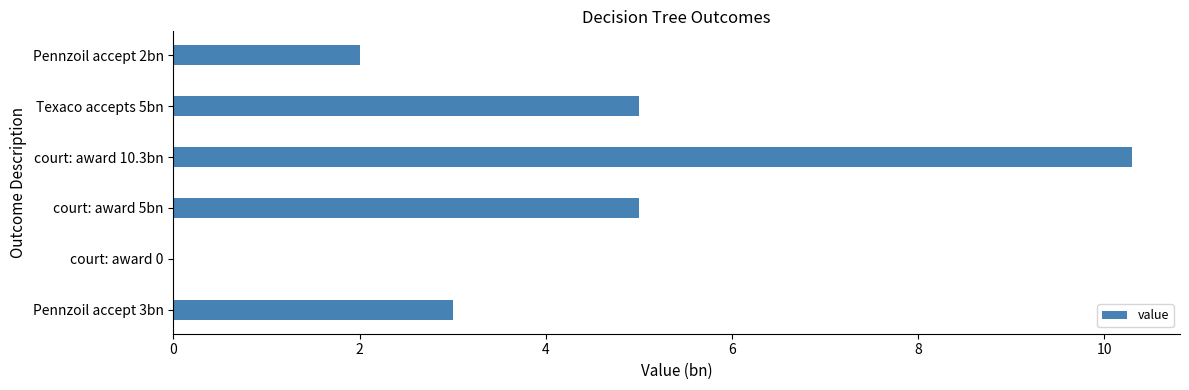

What is the average value?

4.2